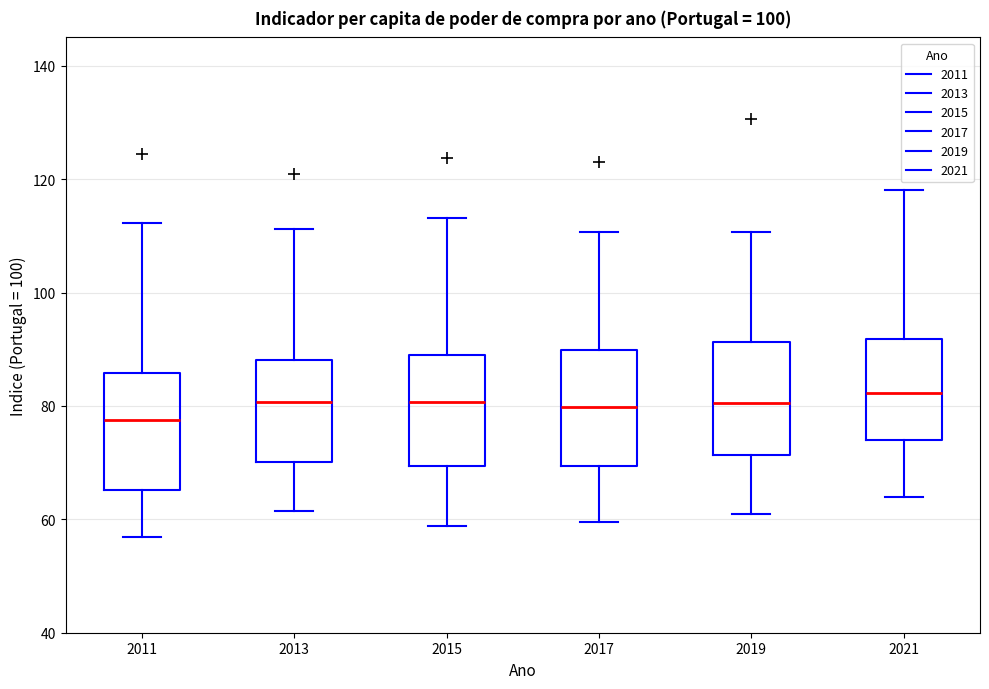

Where is the lower edge of the box at x = 2013 on the y-axis? The values are not printed on the chart, so give them approximately, as read against the axis.

70